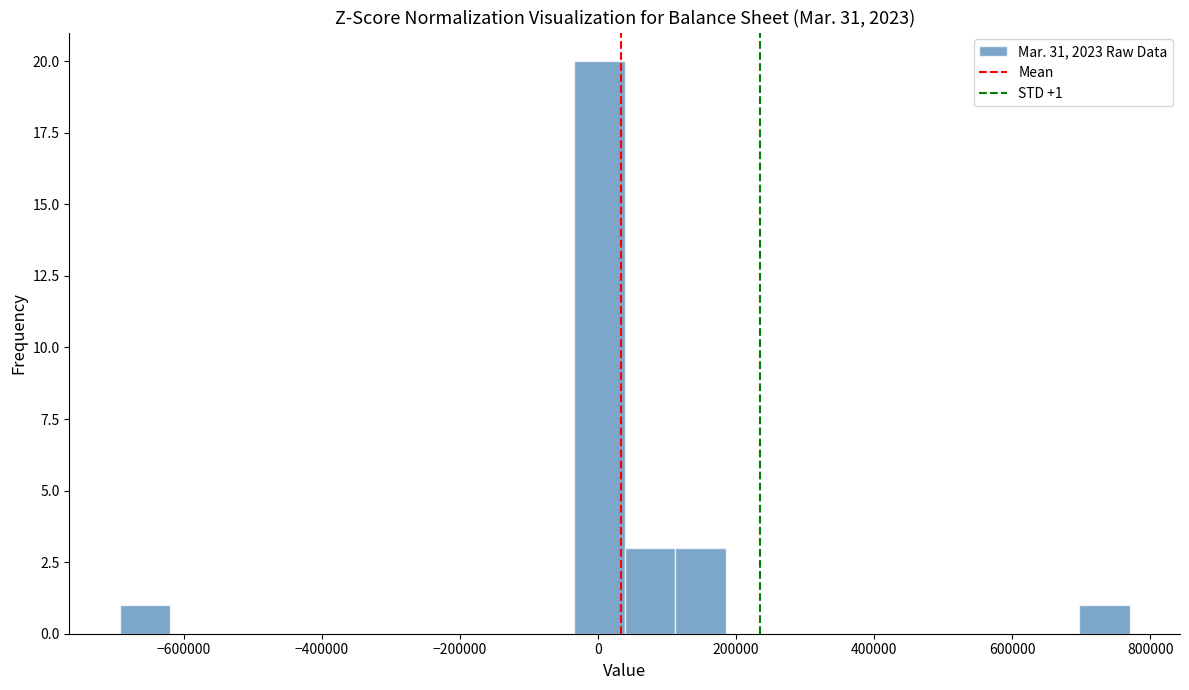

Read against the x-axis, roughly where is the centre of the tallest bar?

0